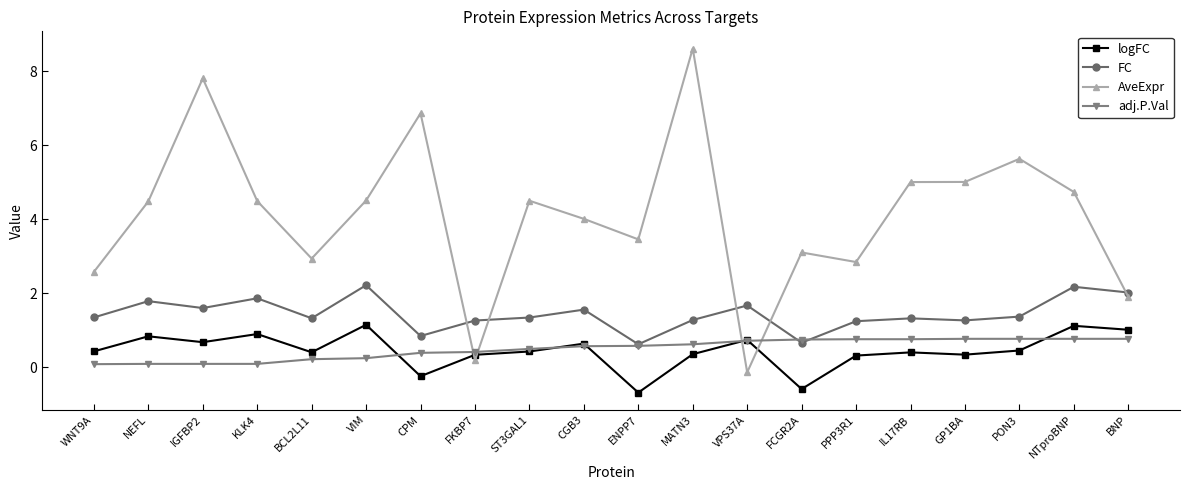

How many times do AveExpr and logFC cross each other?

4